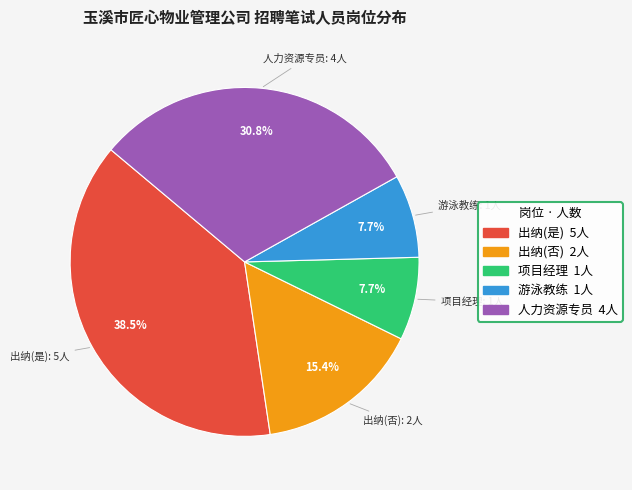

Do 项目经理 and 人力资源专员 together represent more than half of the pie?

No